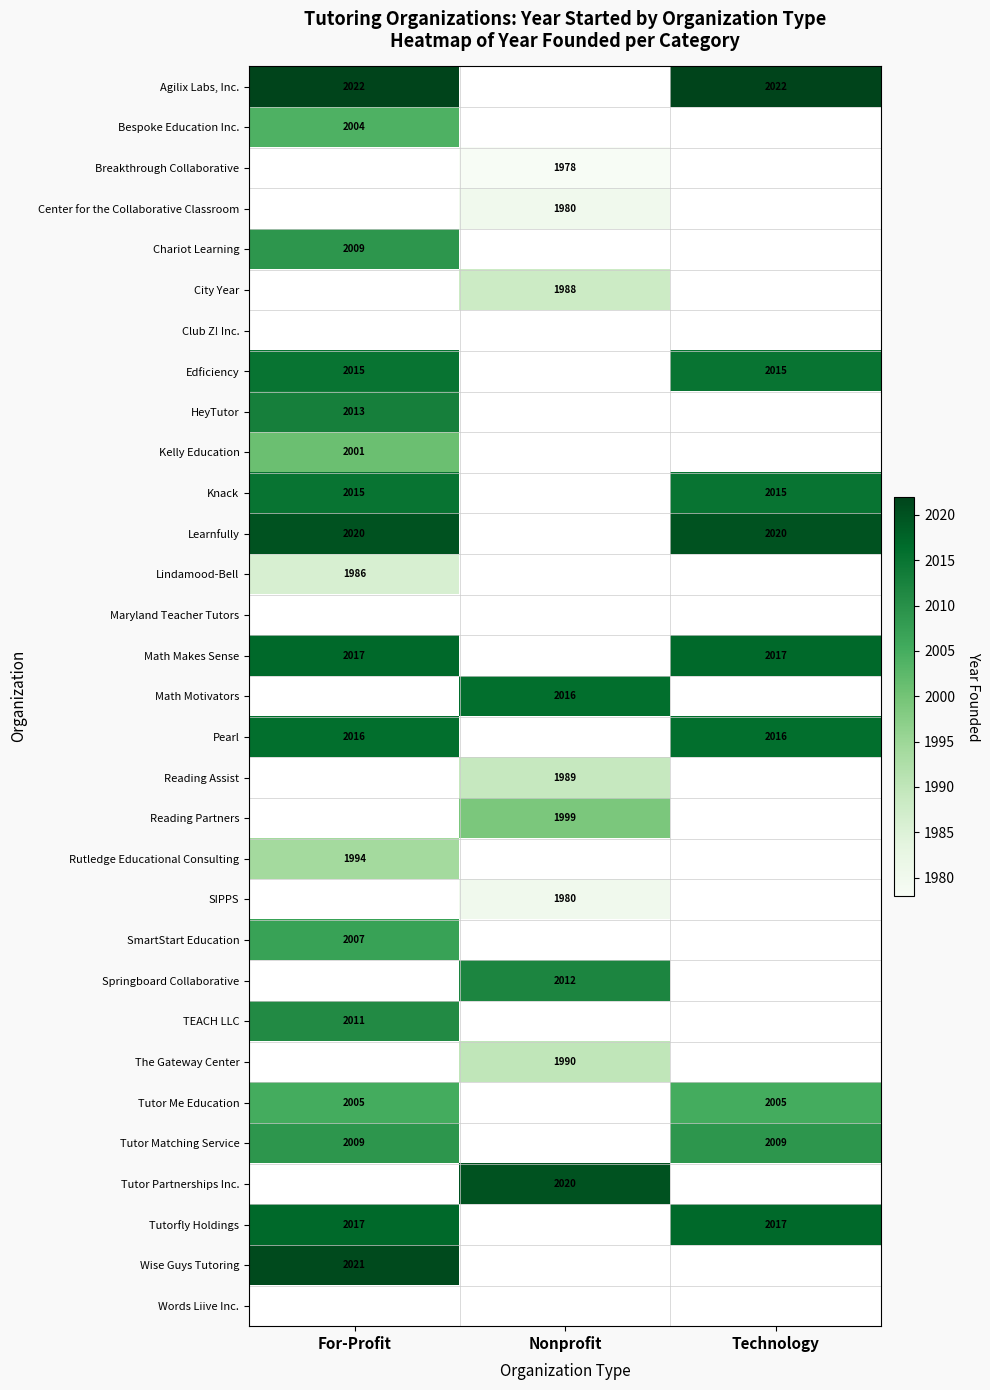

True or false: Learnfully has a value of 3219 at For-Profit.

False